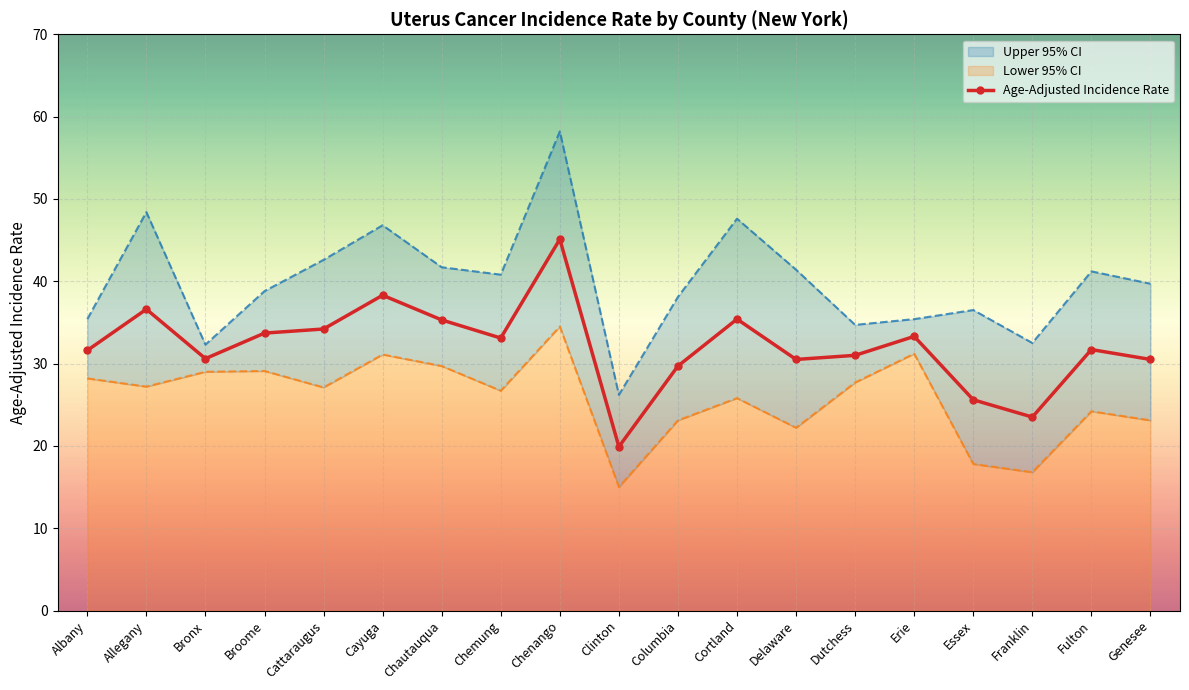

What is the difference between the maximum and minimum values?

25.2